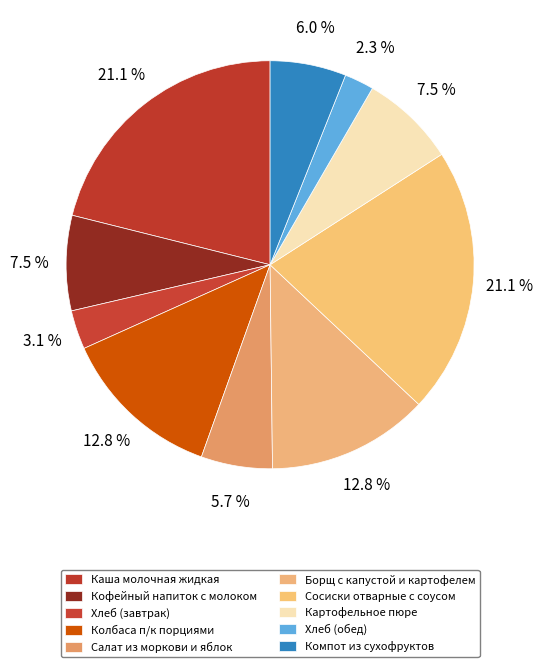

How many segments does this pie chart have?

10